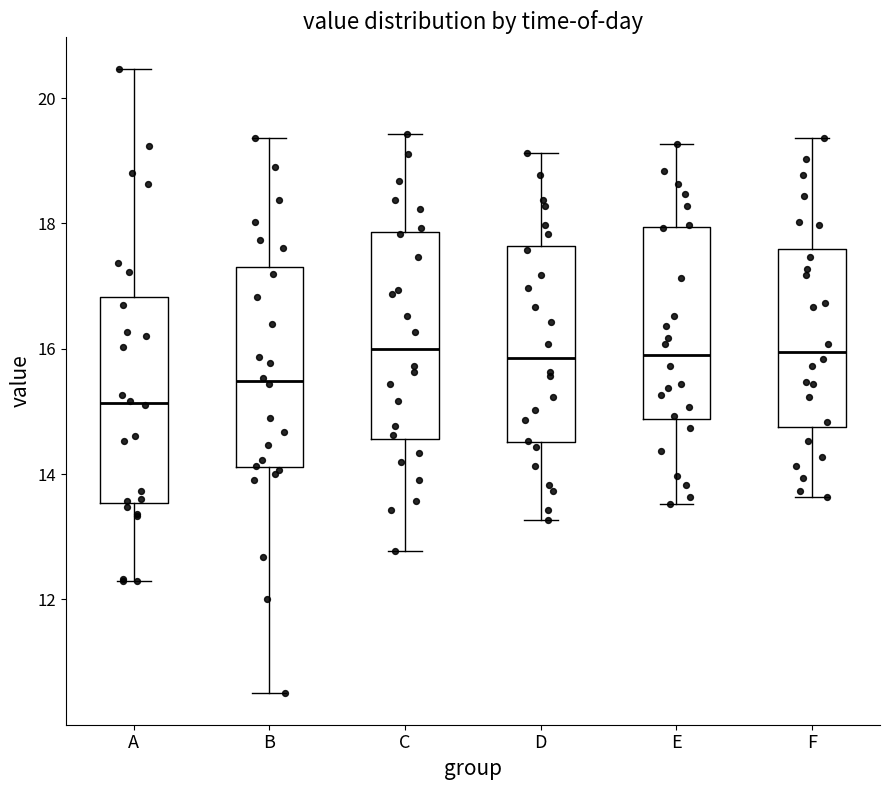

Reading left to right, transcribe this box plot: for each box, give where its median line is, the range the box spans, and where its two whiskers end, as read against the y-axis. The values are not printed on the chart, so give them approximately, as read against the axis.

A: median 15.2, box 13.6 to 16.8, whiskers 12.4 to 20.4
B: median 15.4, box 14.2 to 17.4, whiskers 10.6 to 19.4
C: median 16.0, box 14.6 to 17.8, whiskers 12.8 to 19.4
D: median 15.8, box 14.6 to 17.6, whiskers 13.2 to 19.2
E: median 16.0, box 14.8 to 18.0, whiskers 13.6 to 19.2
F: median 16.0, box 14.8 to 17.6, whiskers 13.6 to 19.4